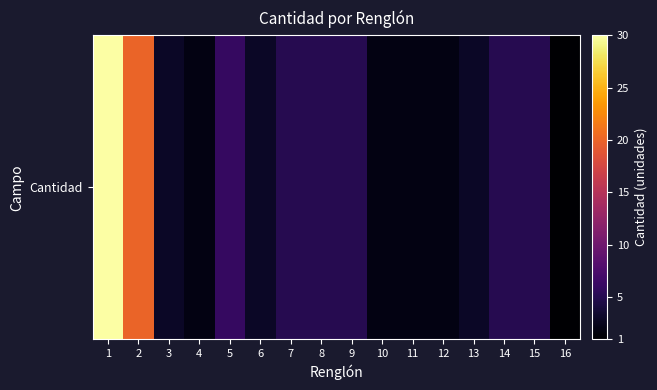

What is the maximum value shown in the chart?

30